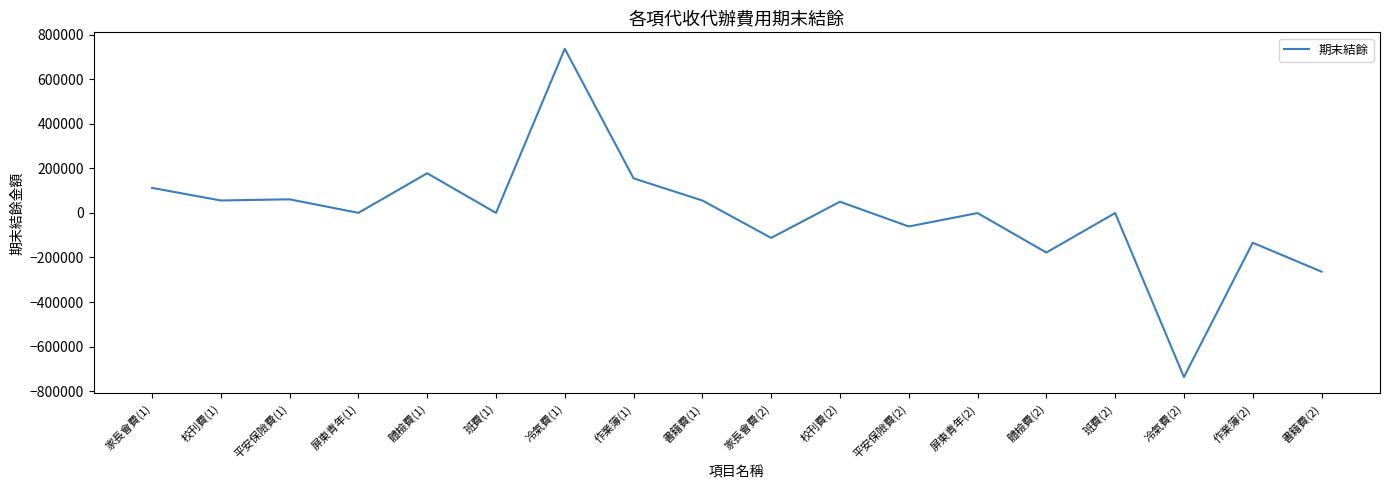

At which label does the data first exceed 180?

家長會費(1)